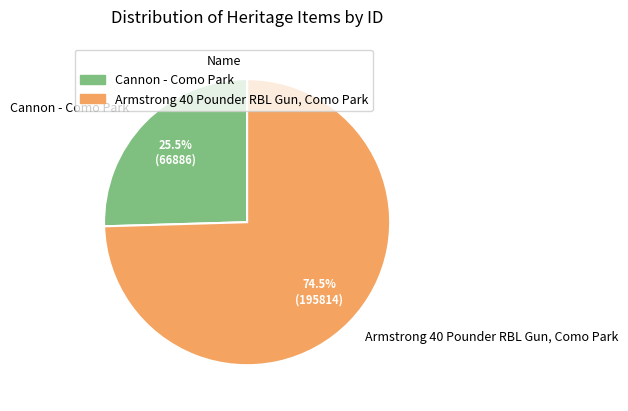

True or false: Cannon - Como Park accounts for 38% of the total.

False